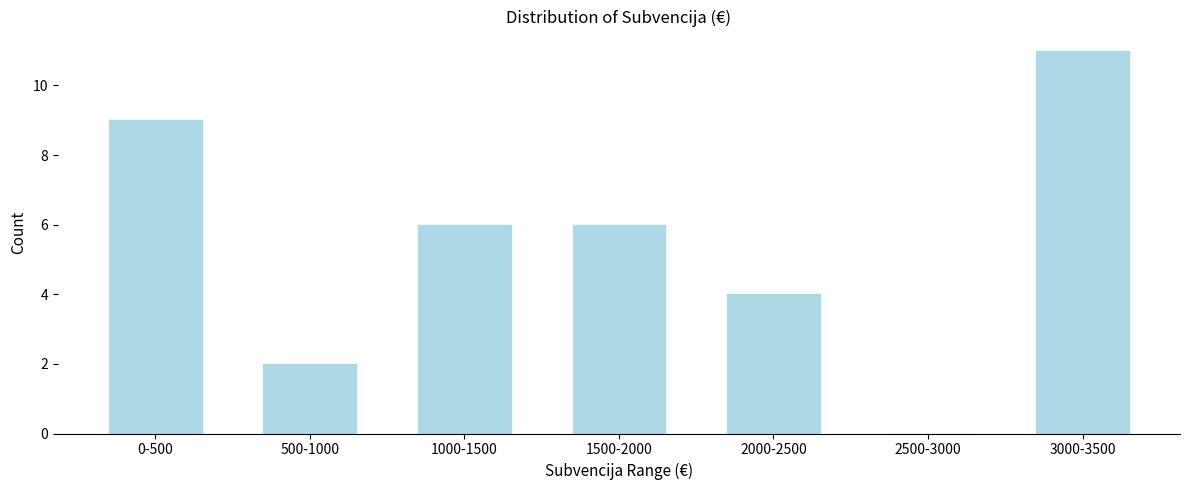

Reading left to right, list all the values displayed in this chart.

0-500=9	500-1000=2	1000-1500=6	1500-2000=6	2000-2500=4	2500-3000=0	3000-3500=11